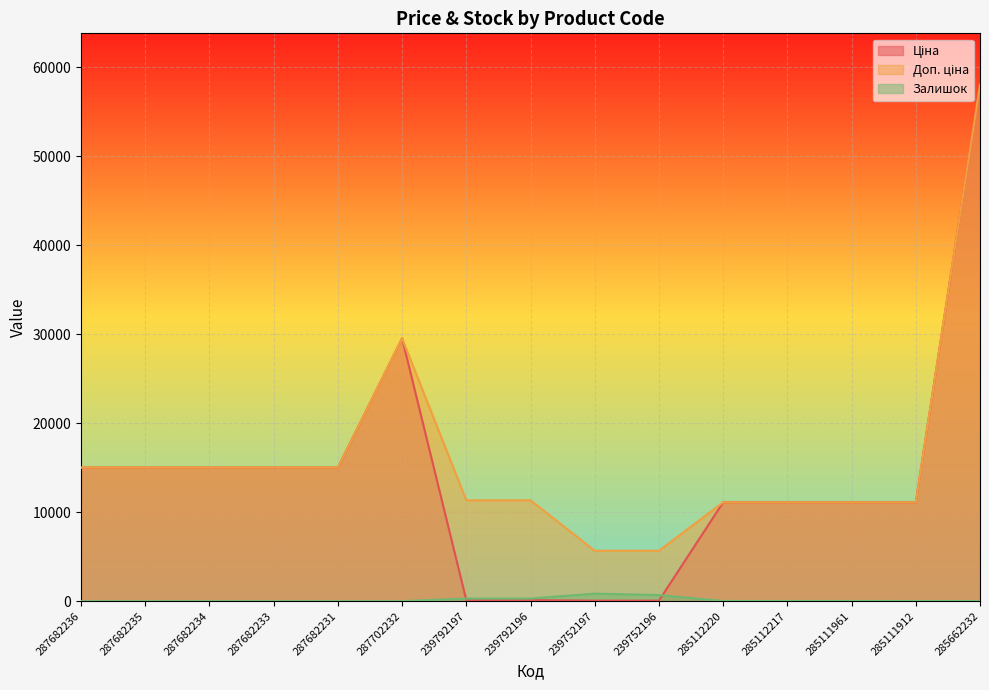

List the labels in order of Доп. ціна value, smallest first.

239752197, 239752196, 285112220, 285112217, 285111961, 285111912, 239792197, 239792196, 287682236, 287682235, 287682234, 287682233, 287682231, 287702232, 285662232